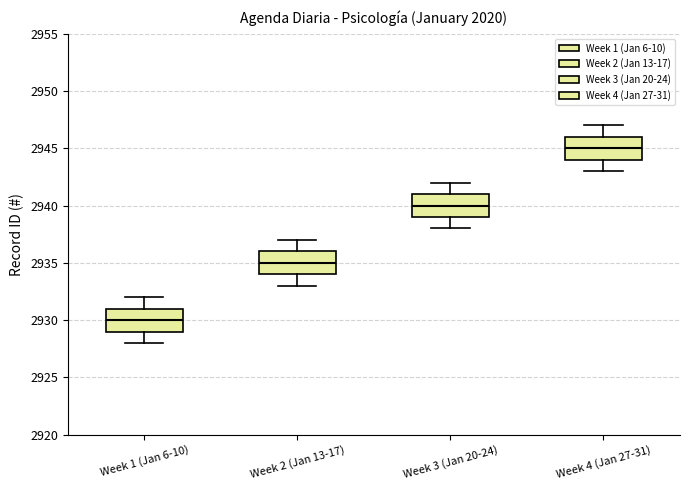

Reading left to right, read every box against the y-axis: the position of its median line, the range the box covers, and the ends of its whiskers. The values are not printed on the chart, so give them approximately, as read against the axis.

Week 1 (Jan 6-10): median 2930, box 2929 to 2931, whiskers 2928 to 2932
Week 2 (Jan 13-17): median 2935, box 2934 to 2936, whiskers 2933 to 2937
Week 3 (Jan 20-24): median 2940, box 2939 to 2941, whiskers 2938 to 2942
Week 4 (Jan 27-31): median 2945, box 2944 to 2946, whiskers 2943 to 2947